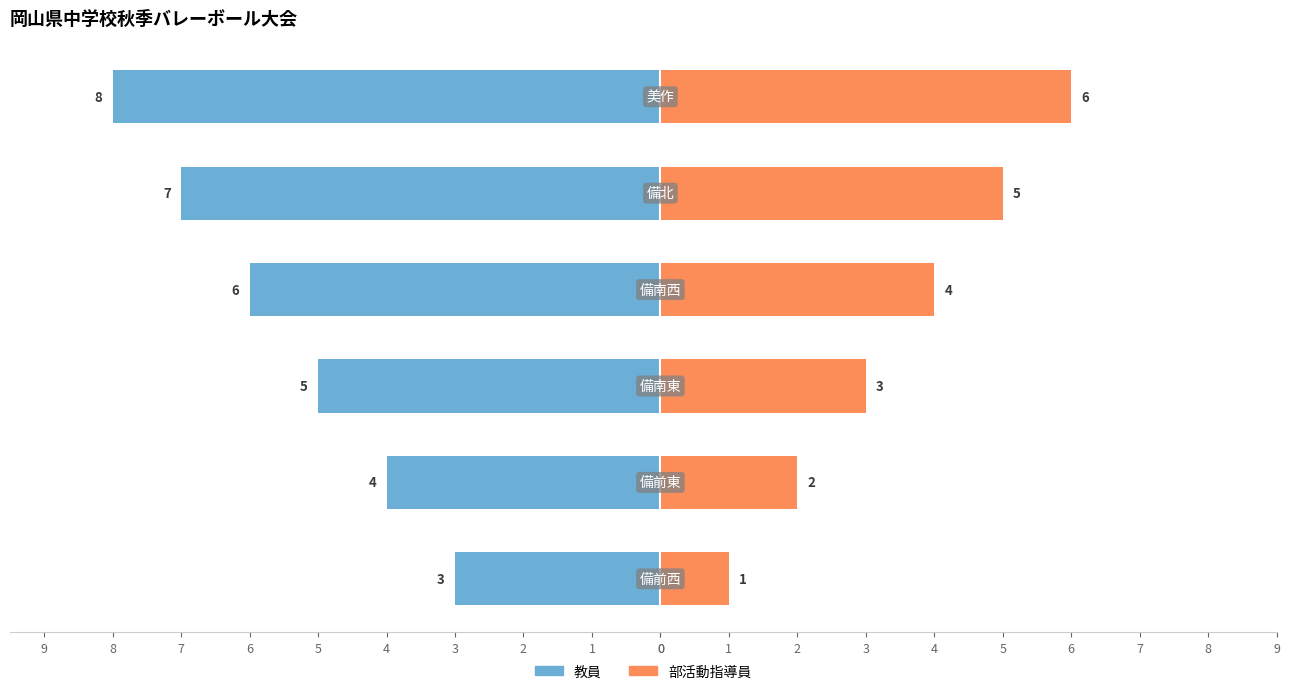

At how many categories does at least one series exceed -5?

6